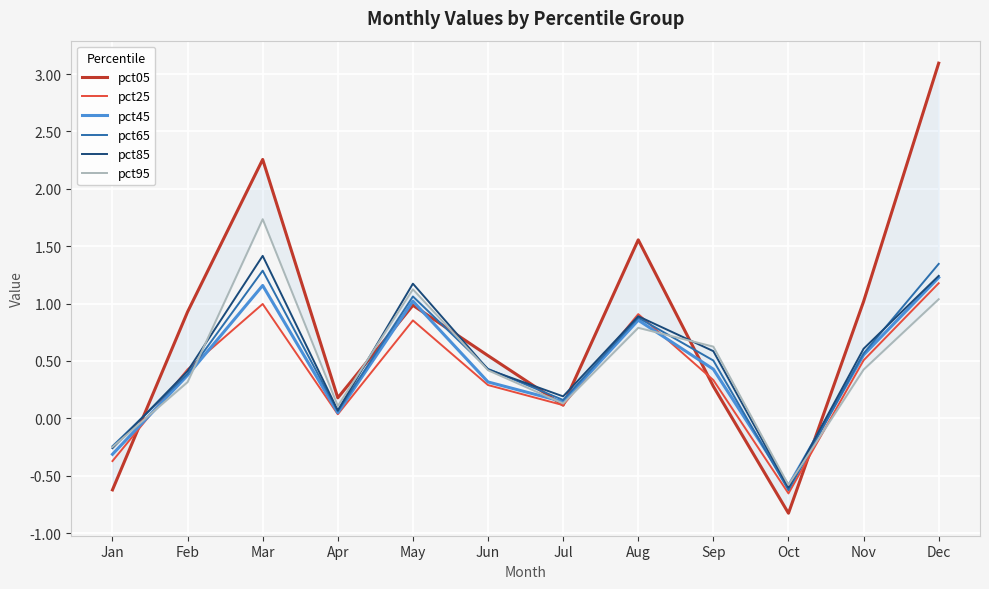

At which category is the sum across all series the highest?

Dec